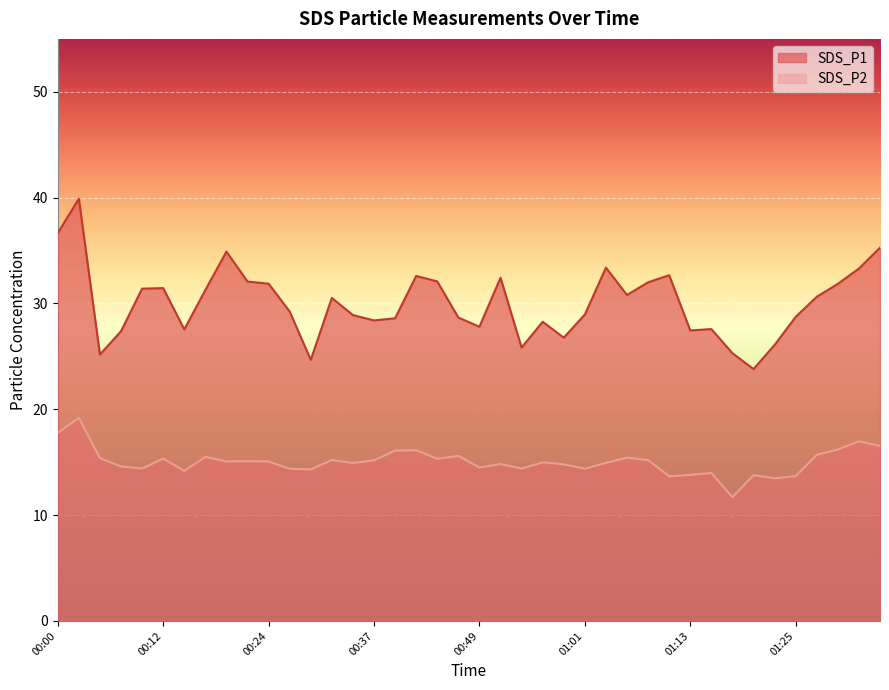

True or false: SDS_P1 and SDS_P2 intersect in this chart.

False